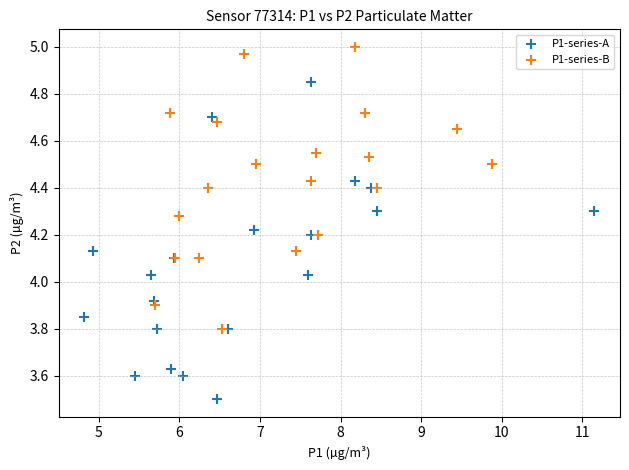

Which series has the widest spread of Y values?

P1-series-A